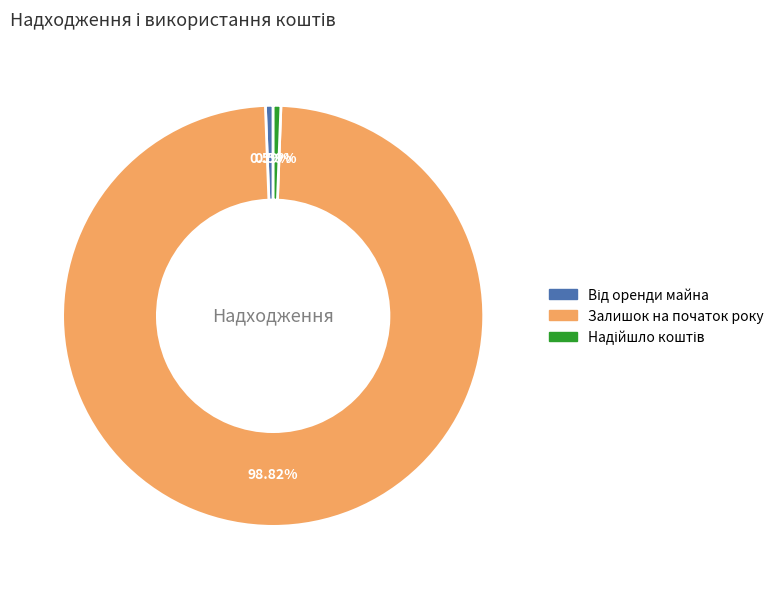

Is Залишок на початок року the majority of the pie?

Yes